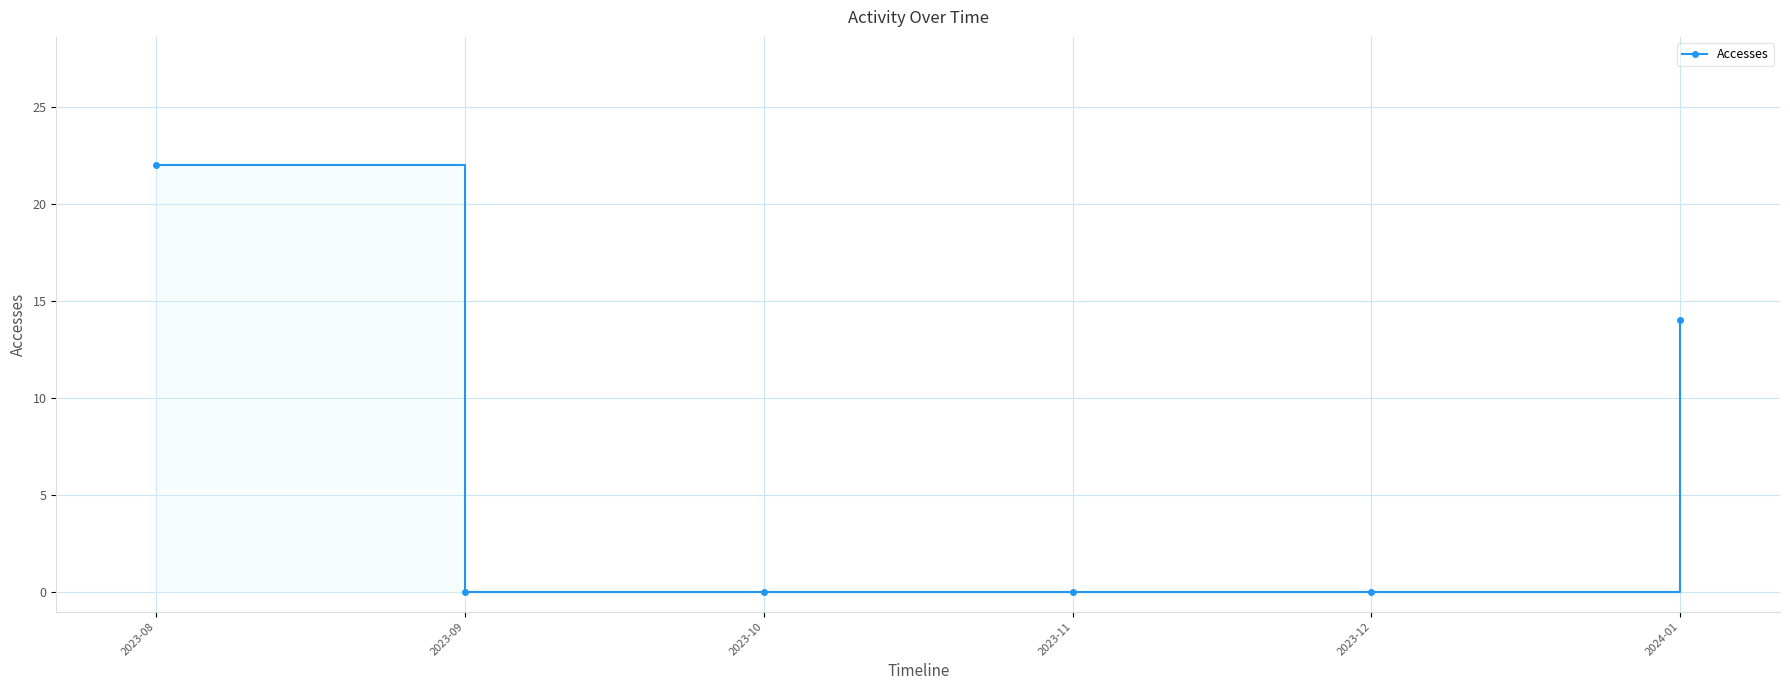

What is the change in value from 2023-08 to 2023-11?

-22